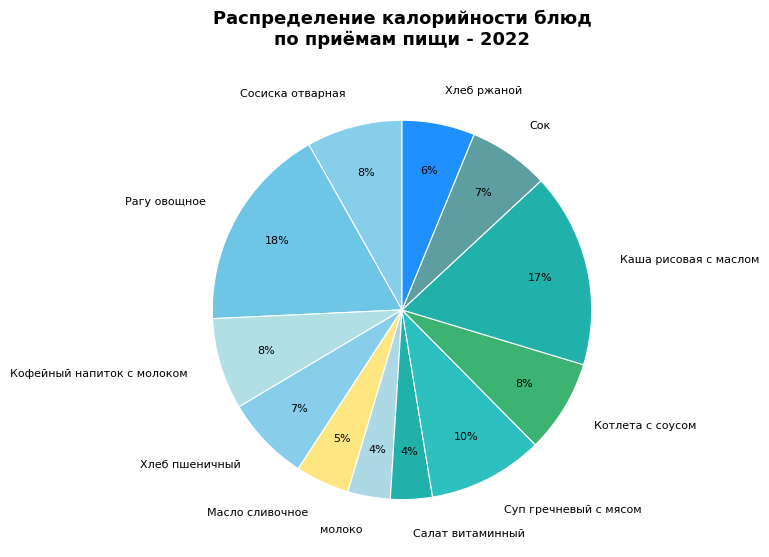

What is the largest slice in the pie chart?

Рагу овощное